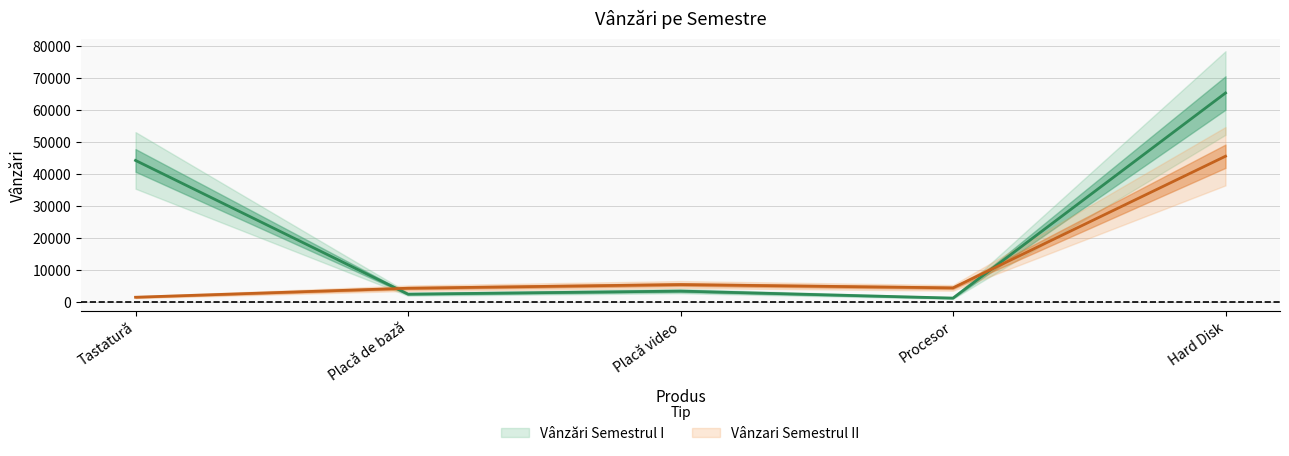

What is the average value of the Vânzari Semestrul II series?

12272